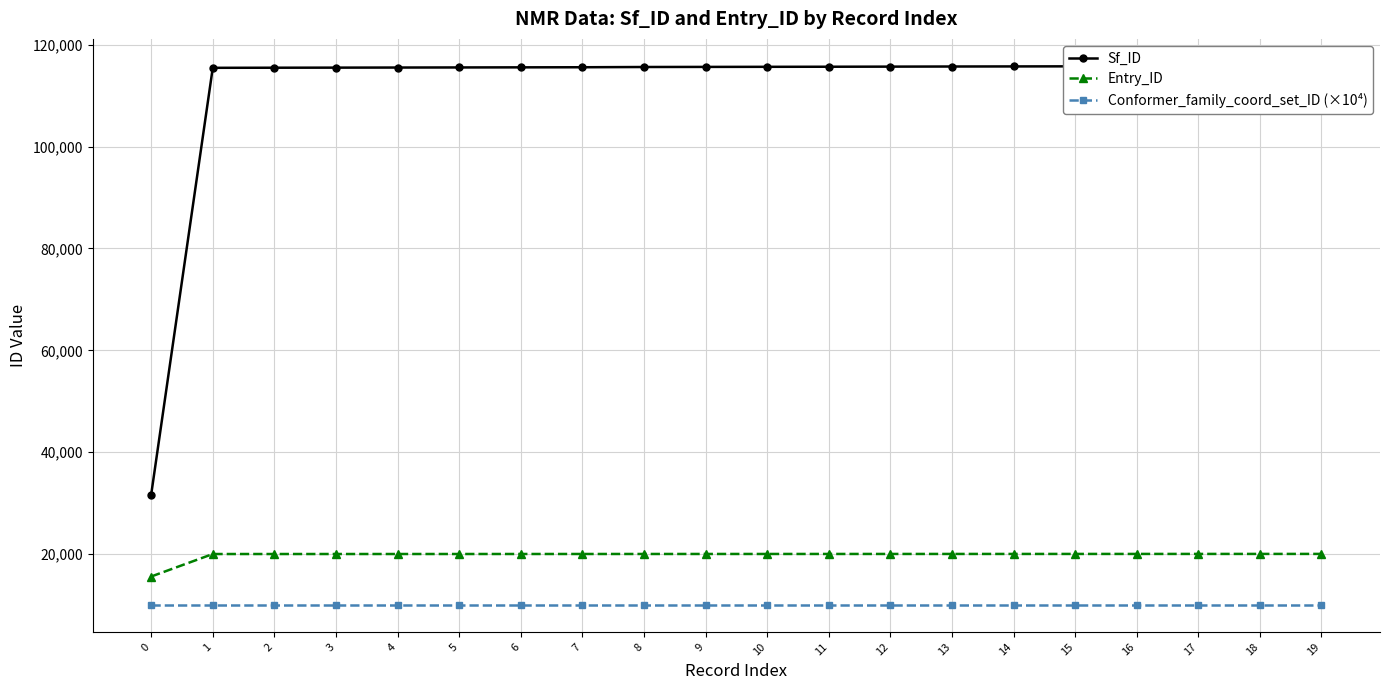

What is the total value across all series at 8?

145643